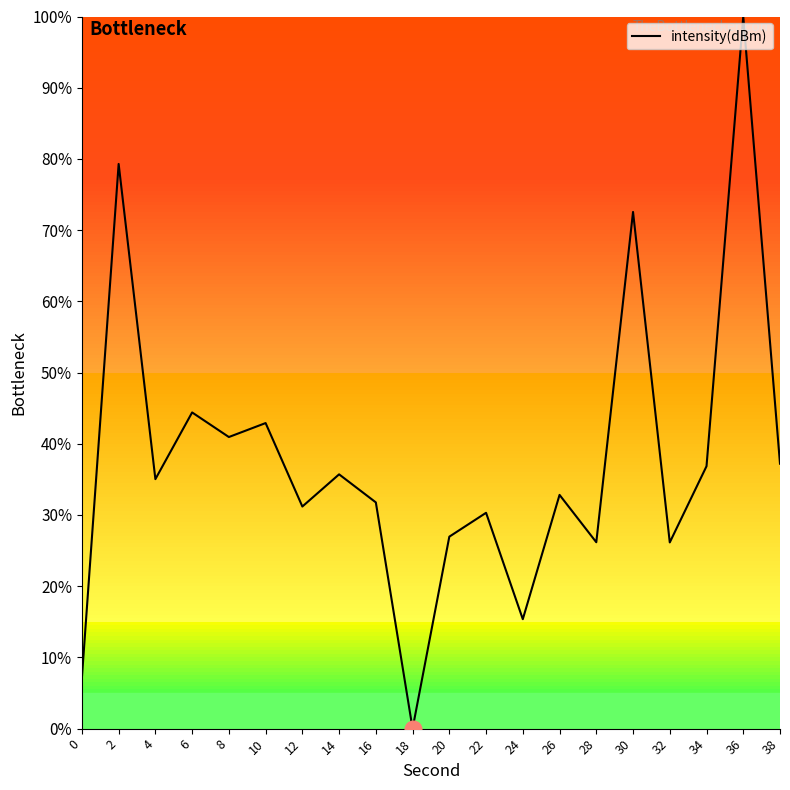

The chart shows a value of 48.6 at 4. True or false?

False